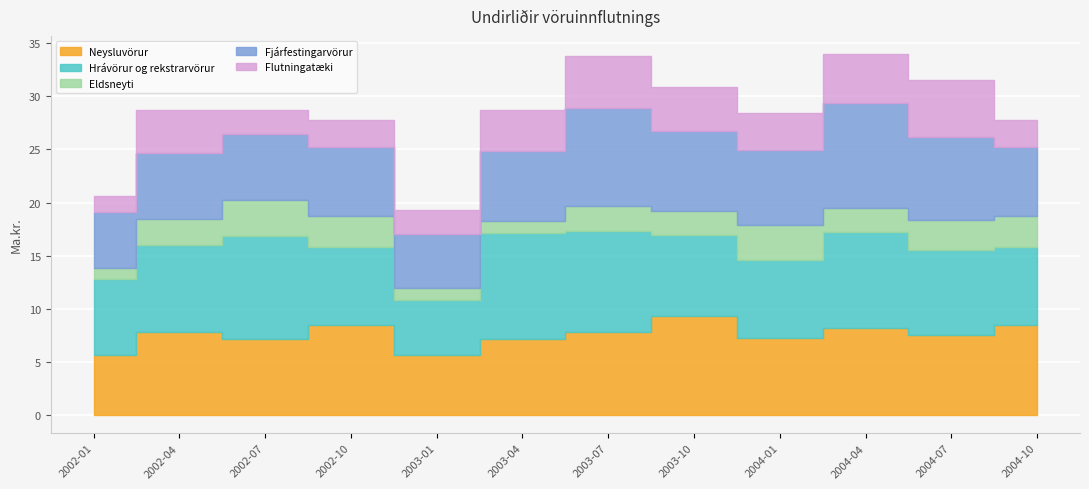

What is the total value across all series at 2003-10?

30.9